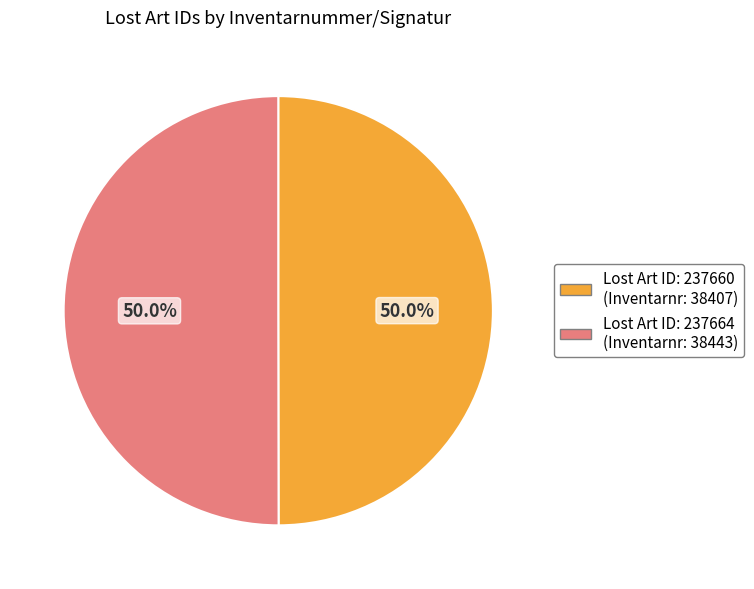

The 237660 slice represents 44% of the pie. True or false?

False